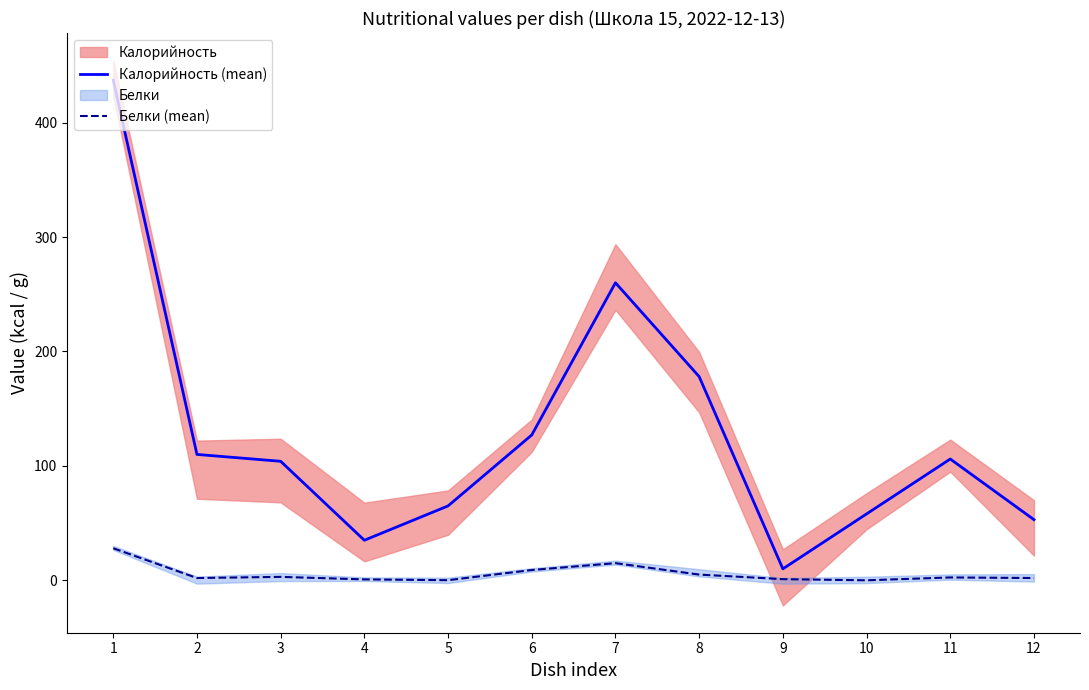

What are all the series names shown in the legend?

Калорийность (mean), Белки (mean)